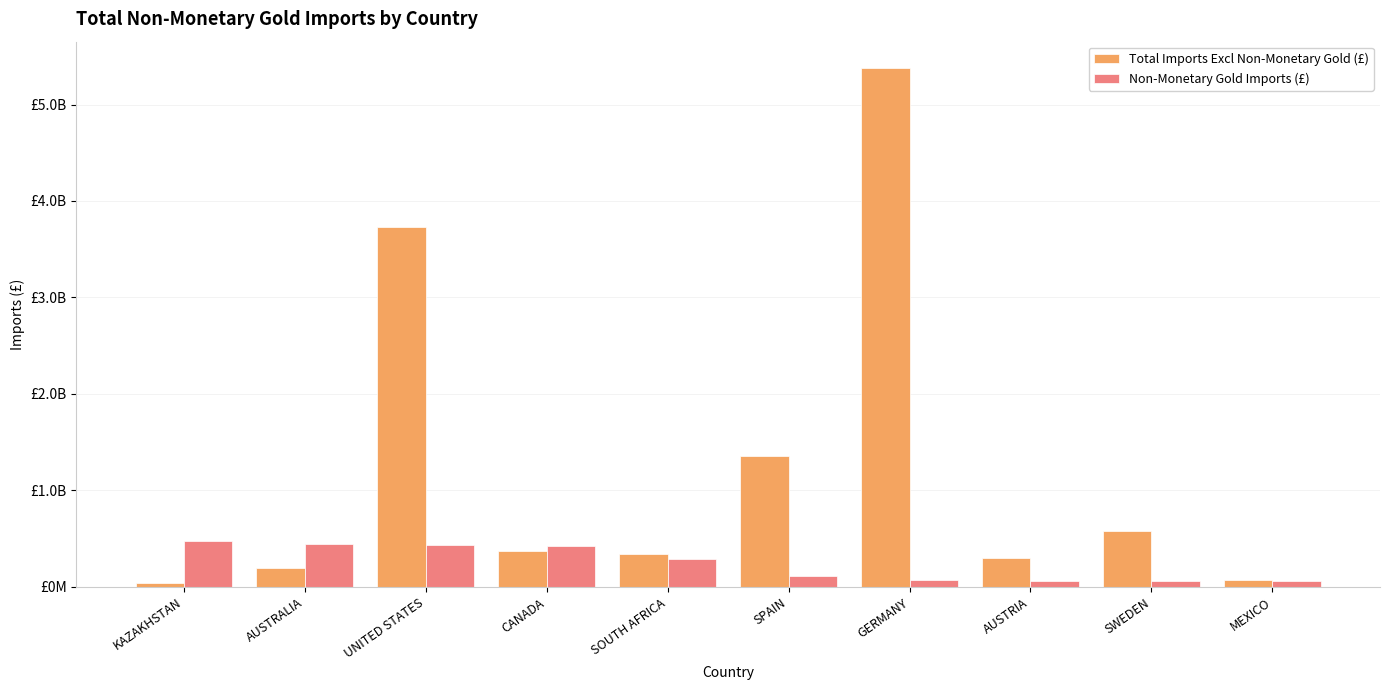

Is it true that Non-Monetary Gold Imports (£) equals 59198558 at MEXICO?

True